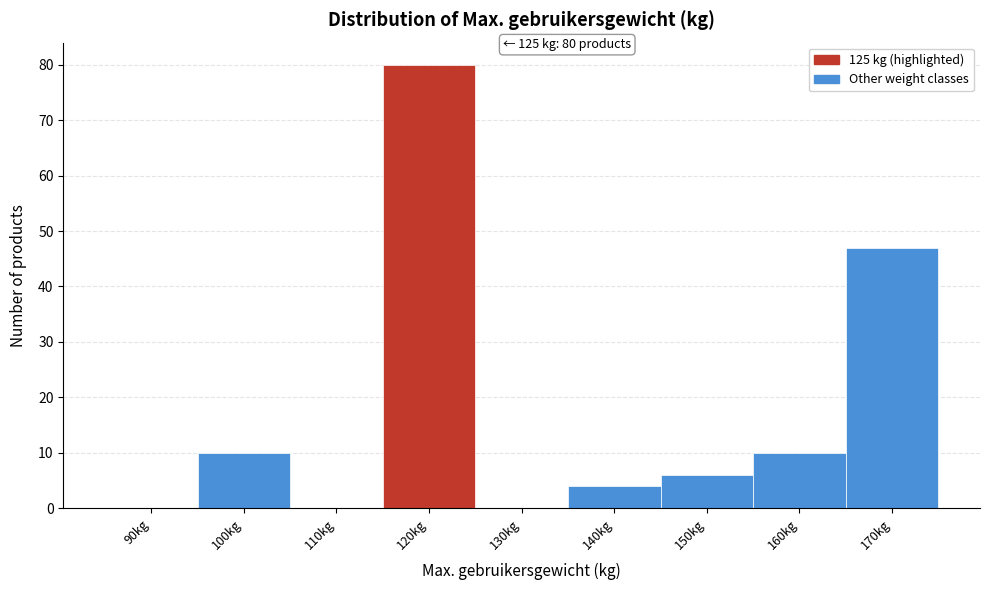

Reading left to right, what are all the values shown in this chart?

90kg=0	100kg=10	110kg=0	120kg=80	130kg=0	140kg=4	150kg=6	160kg=10	170kg=47